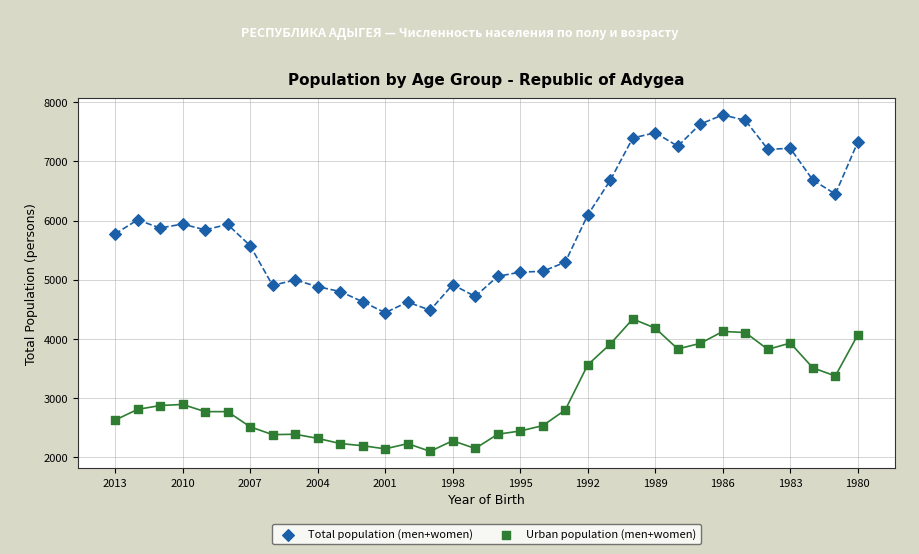

Which series has the largest Y range (max minus min)?

Total population (men+women)